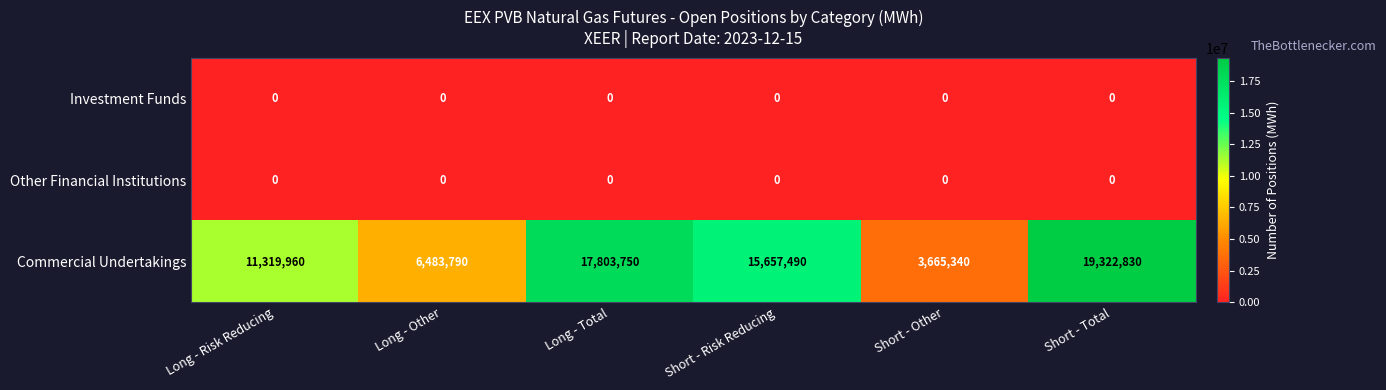

What is the maximum value for Commercial Undertakings?

19322830